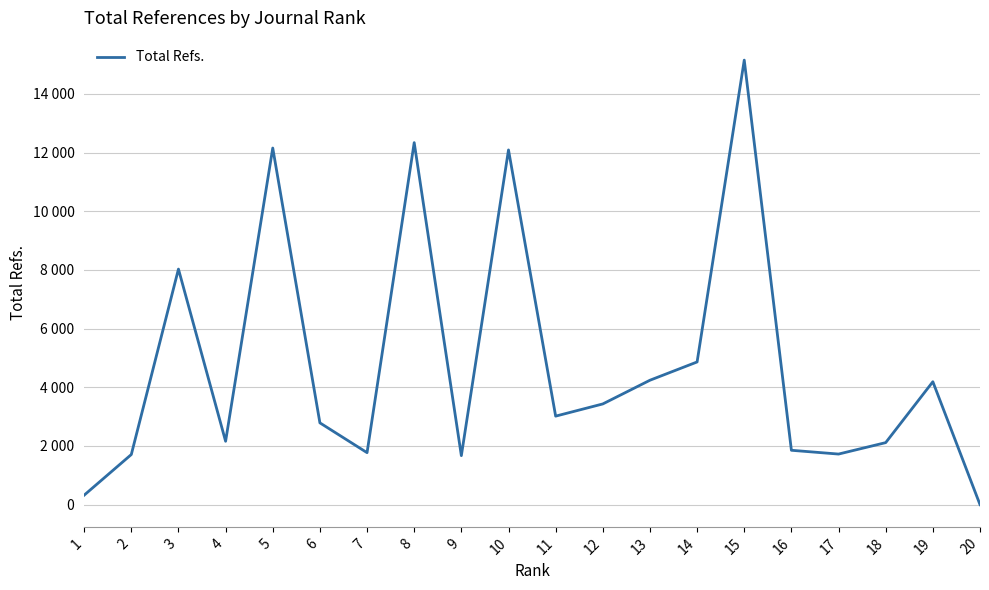

Does the chart display data point markers on the line(s)?

No